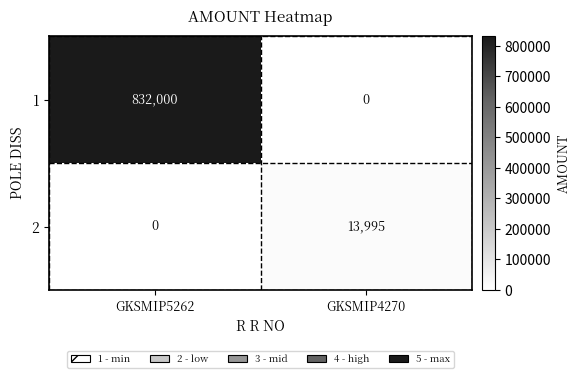

Rank the series by their average value, from highest to lowest.

1, 2